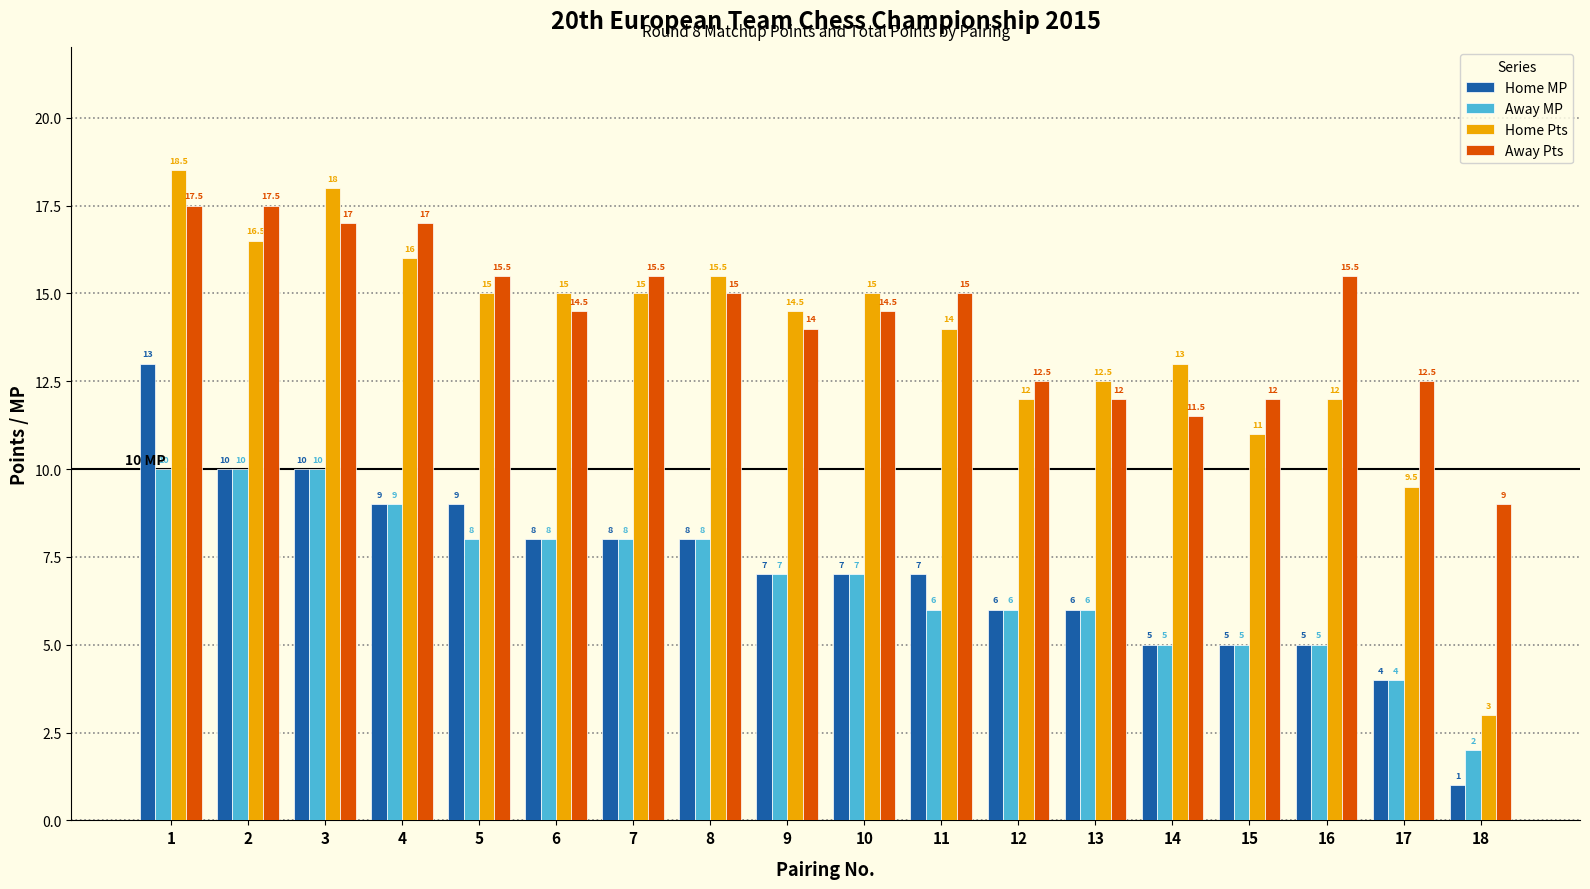

How many groups of bars are there?

18